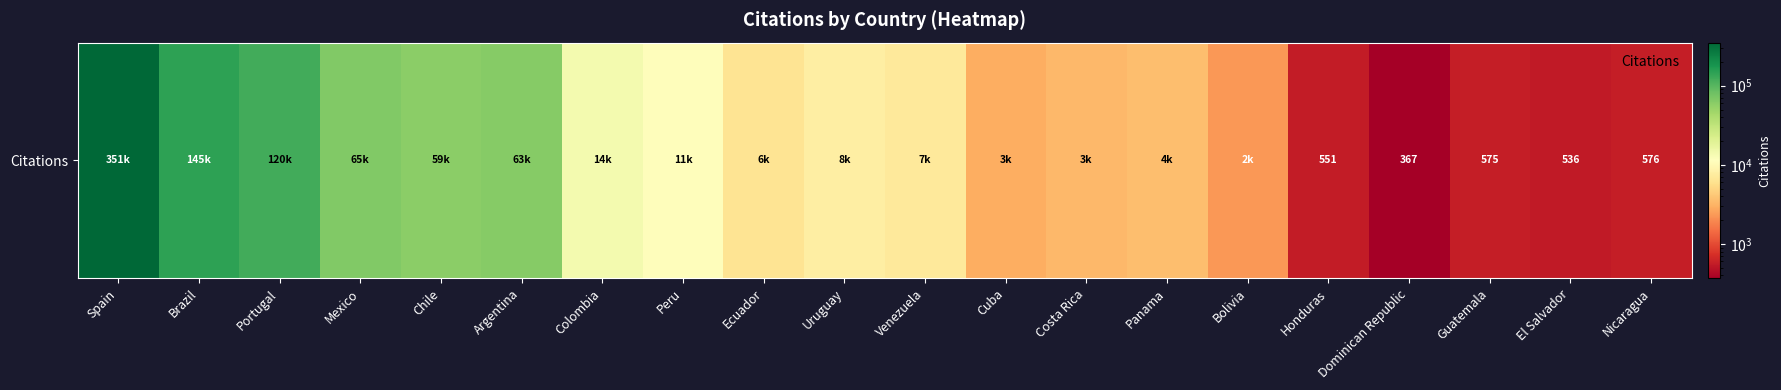

What is the change in value from Portugal to Nicaragua?

-119879